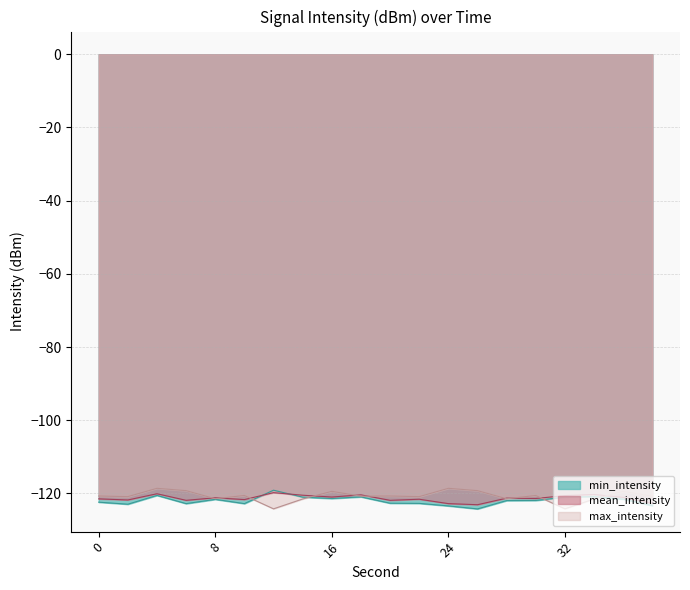

List the labels in order of mean_intensity value, largest first.

12, 4, 34, 18, 14, 32, 16, 36, 8, 28, 30, 0, 22, 10, 2, 6, 20, 38, 24, 26